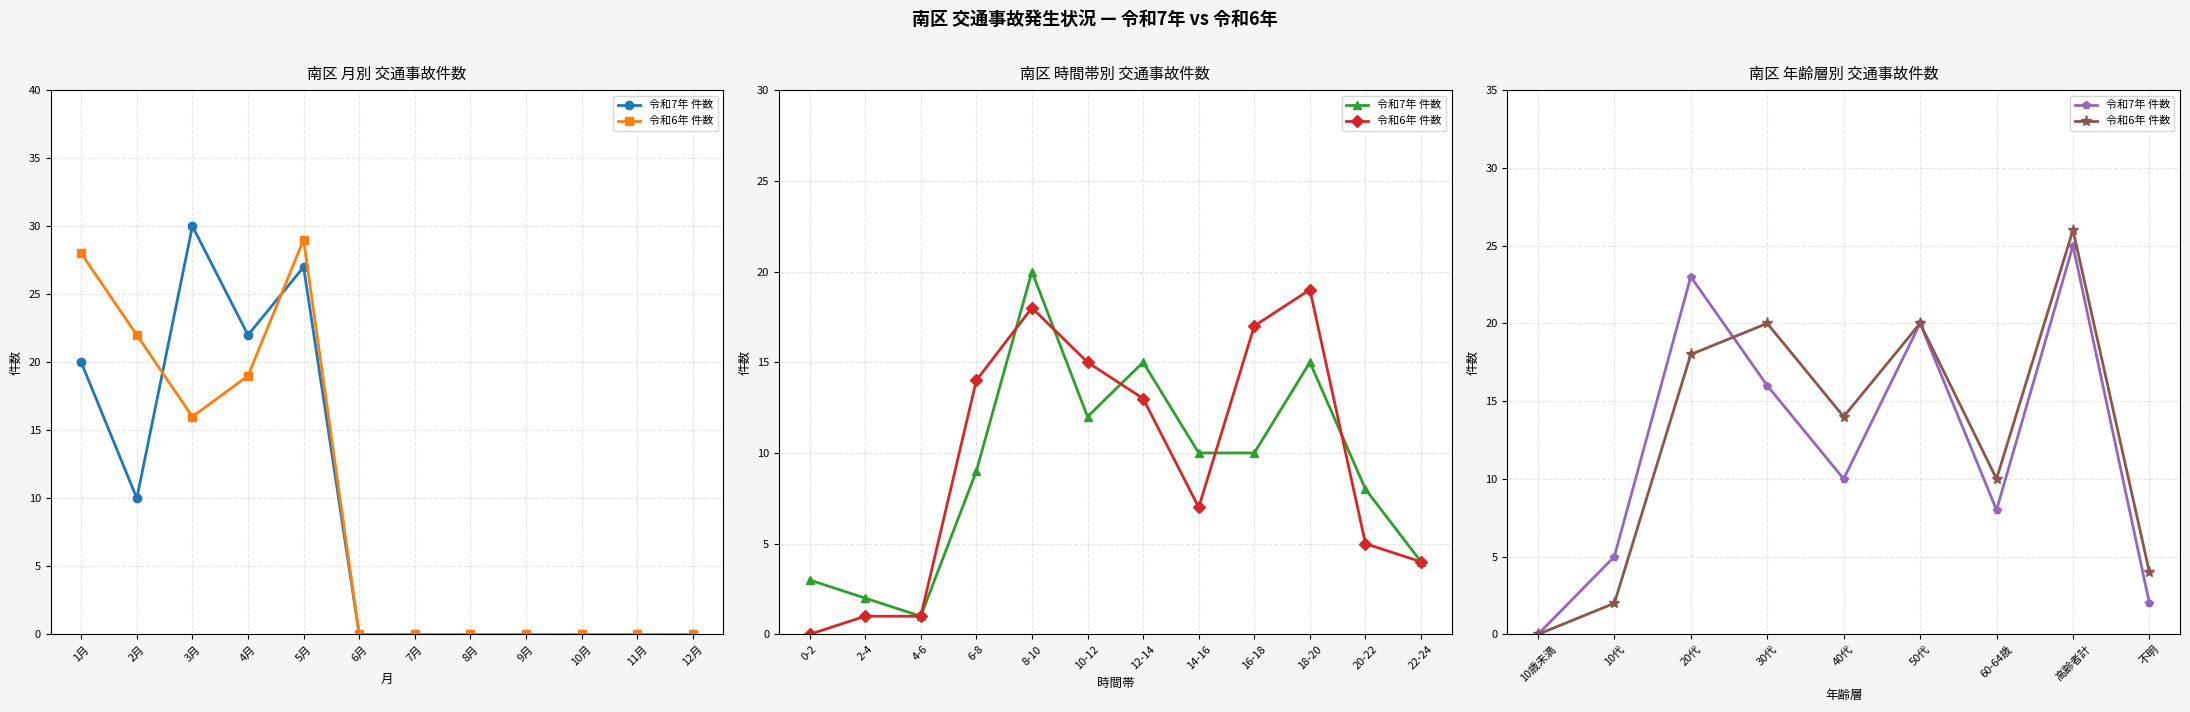

How many values in the 令和7年 件数 series exceed 10?

4